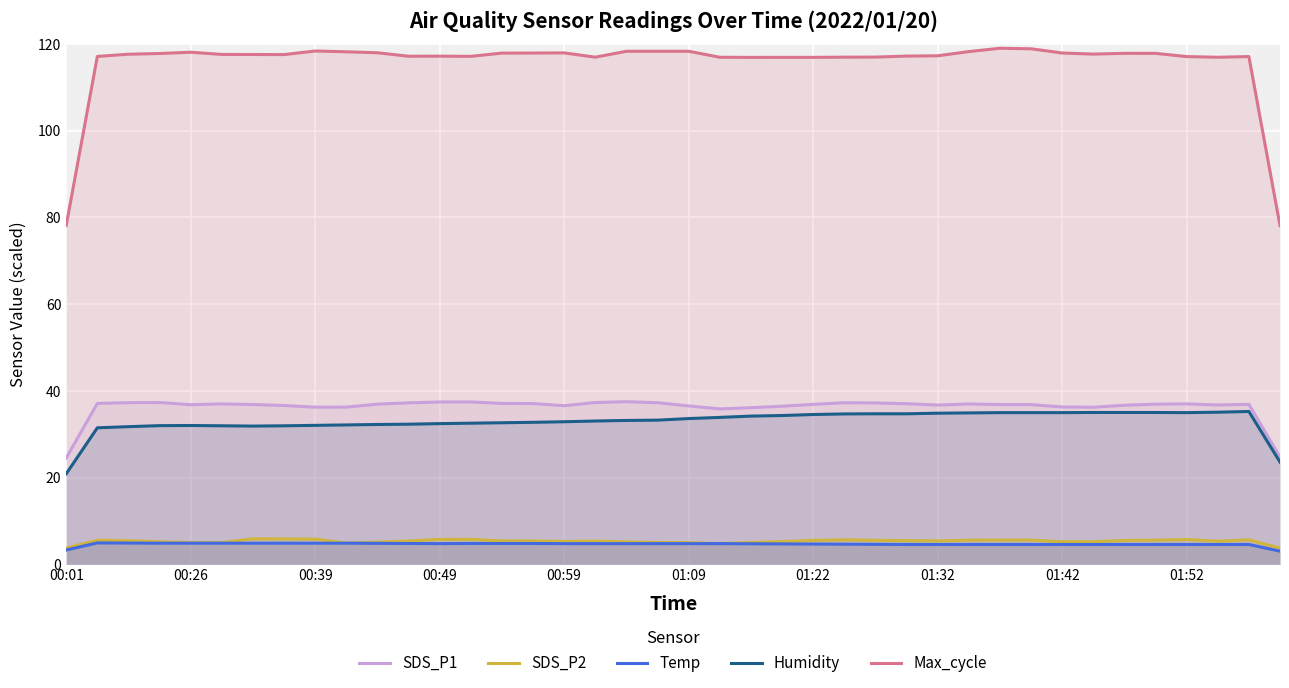

Which series has the largest total across all categories?

Max_cycle